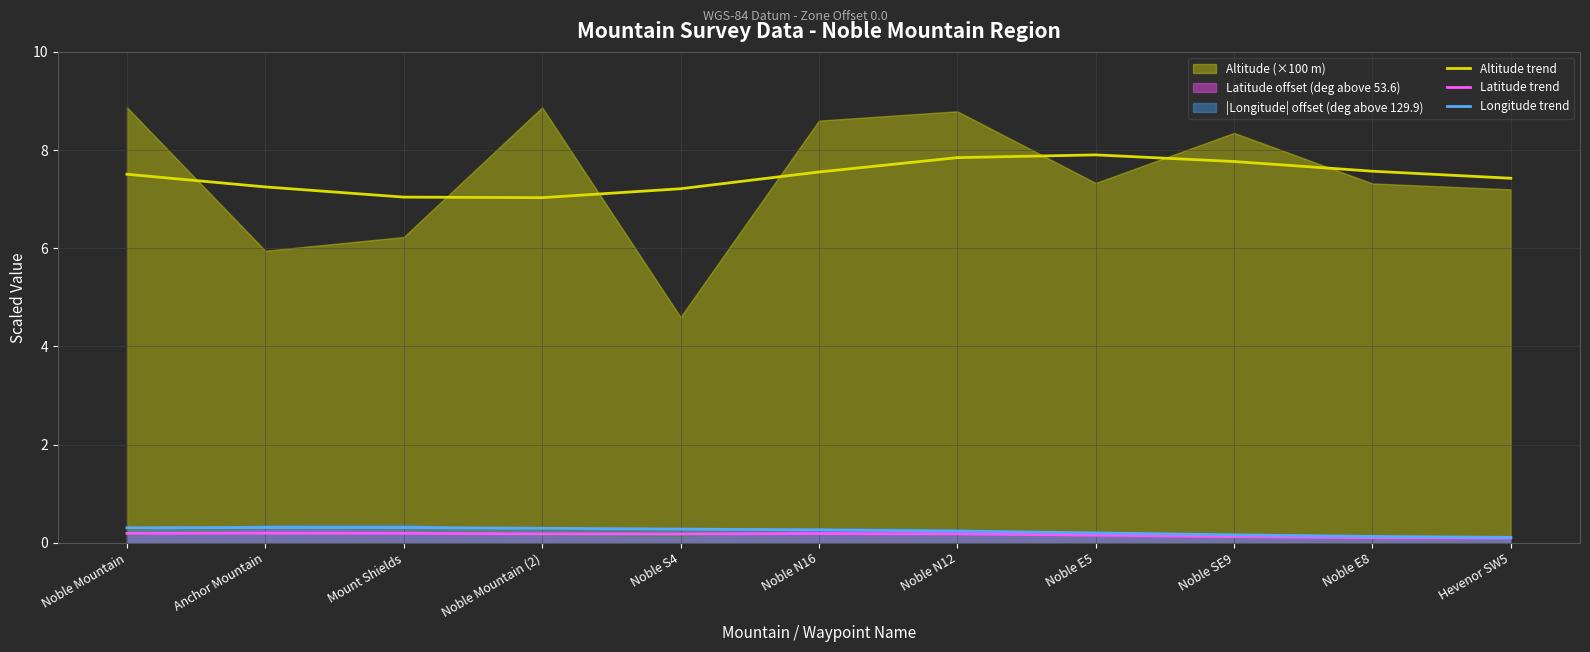

True or false: Altitude trend and Latitude trend intersect in this chart.

False